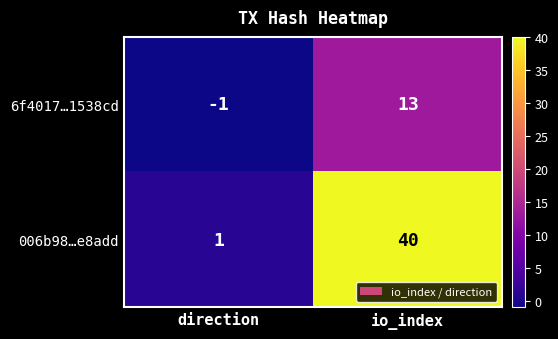

What is the difference between the 006b98…e8add values at direction and io_index?

39